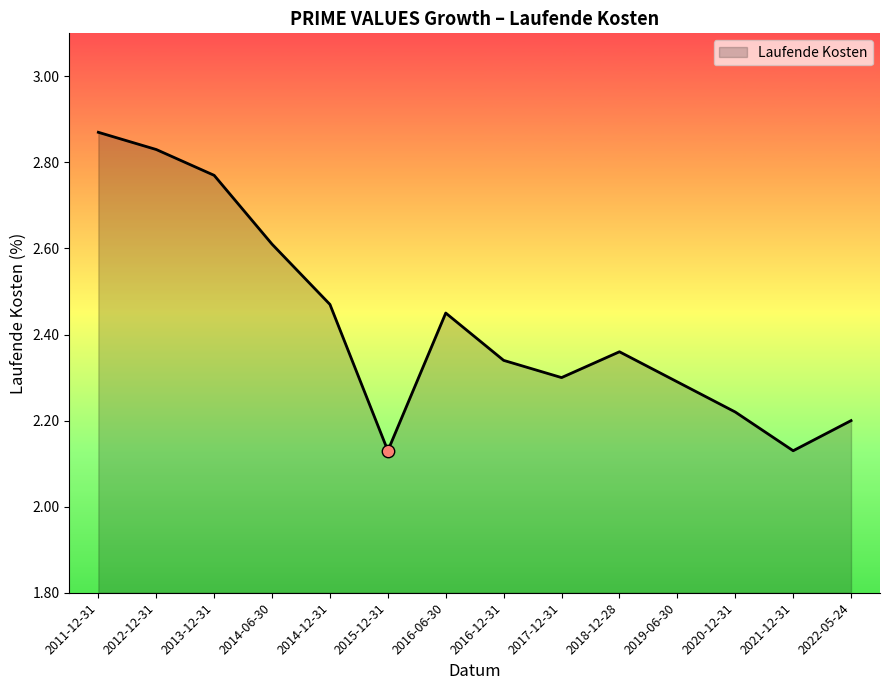

Approximately how many times larger is the value at 2011-12-31 compared to 2015-12-31?

1.3